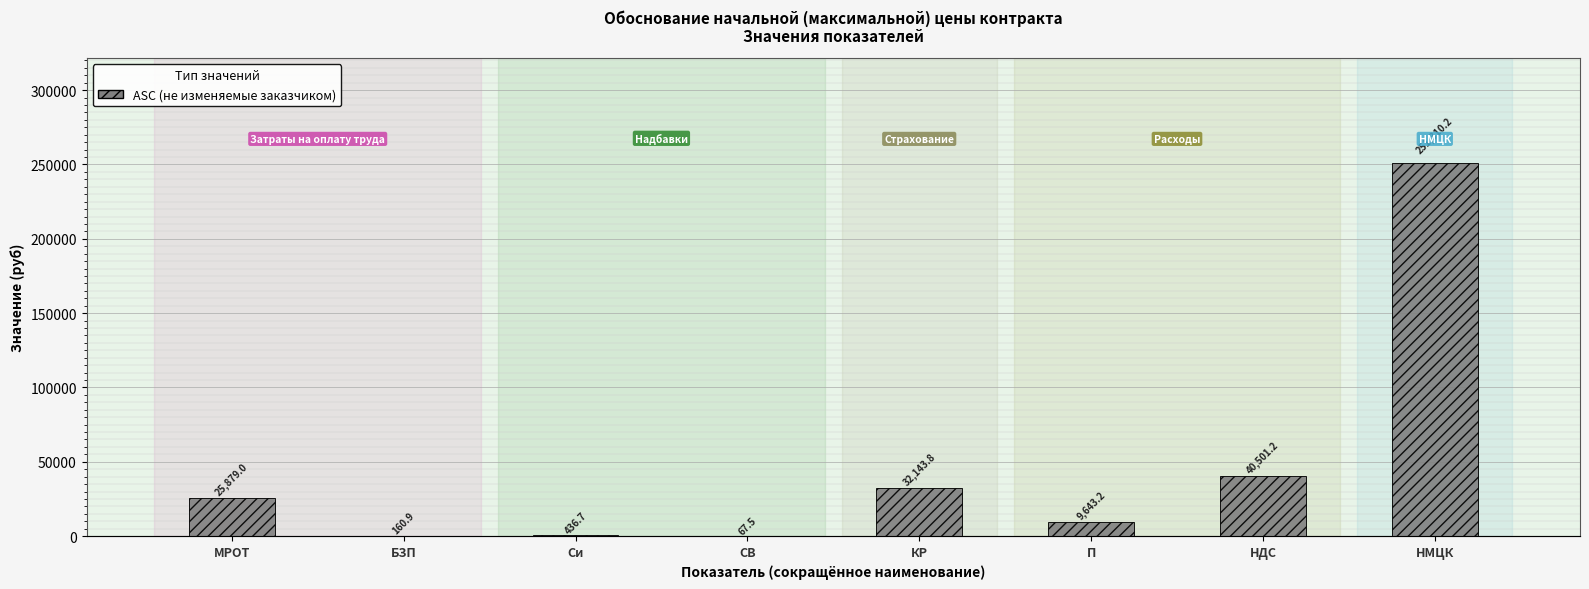

How many values are below 25879?

4